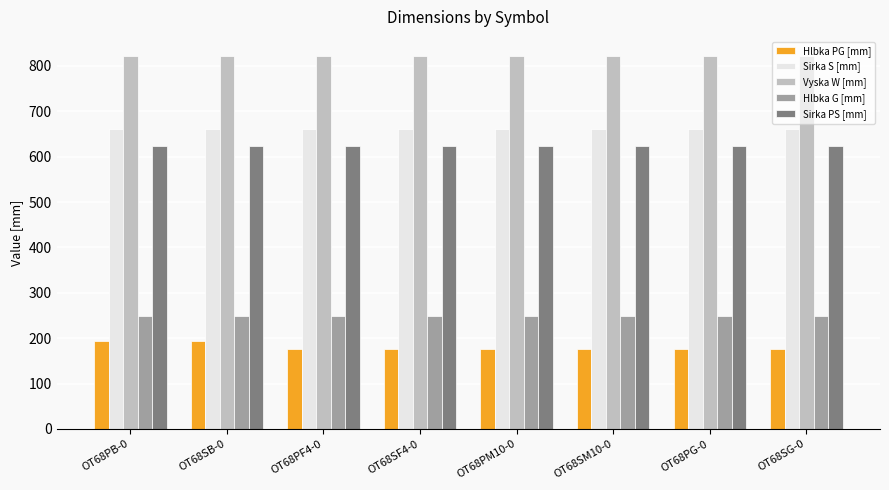

Is it true that Hlbka PG [mm] equals 193 at OT68PB-0?

True